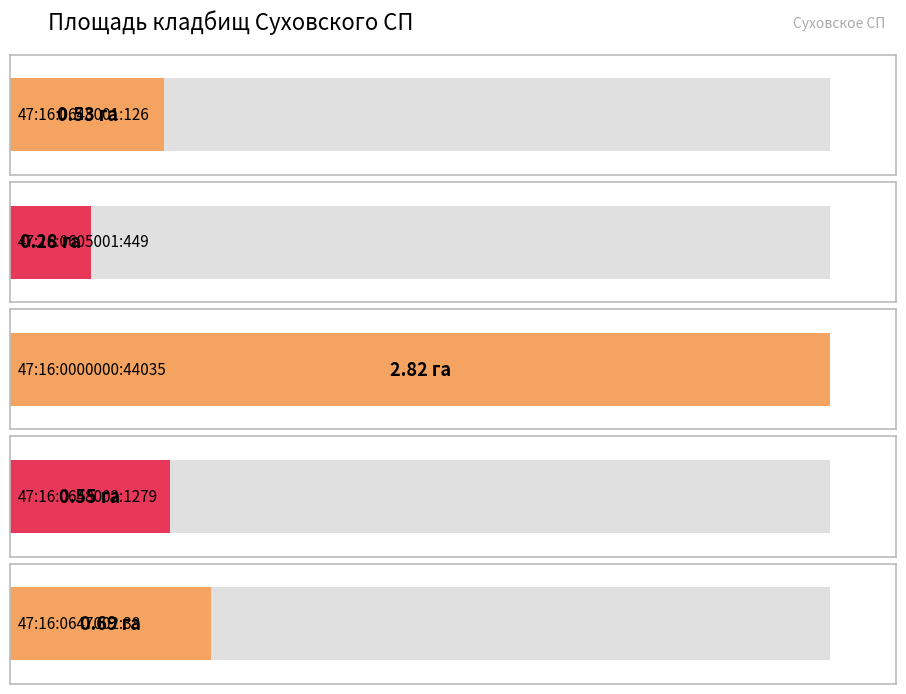

Between 47:16:0648001:126 and 47:16:0000000:44035, which is larger?

47:16:0000000:44035